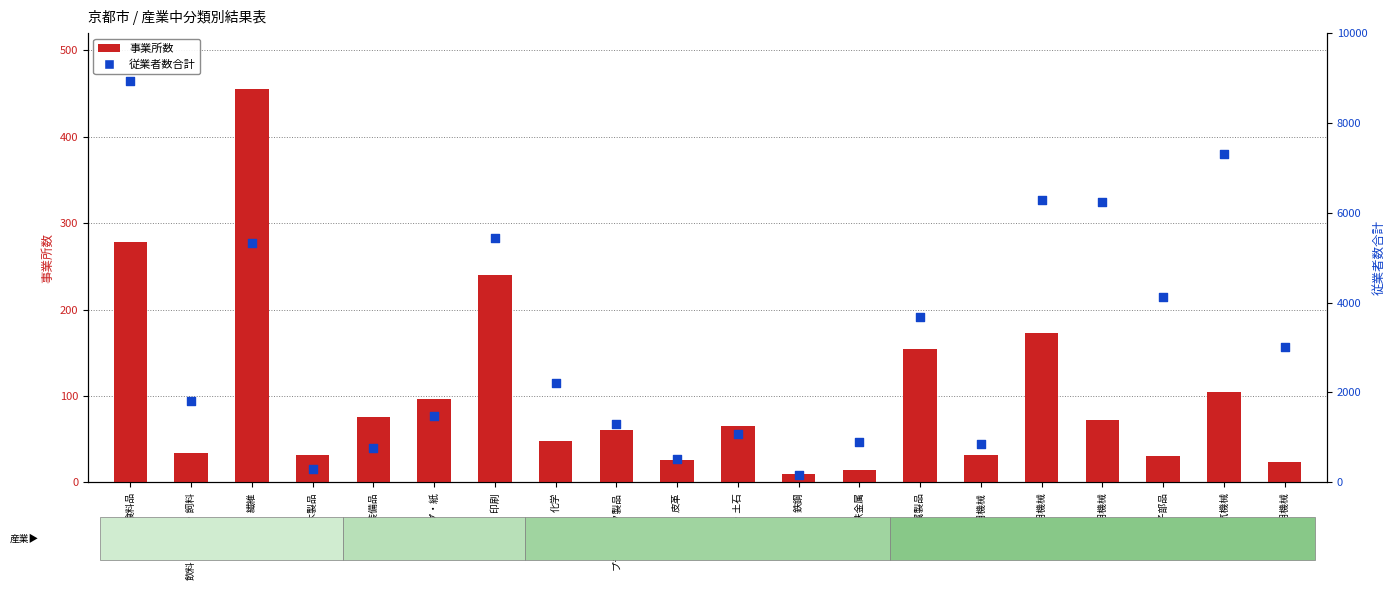

Which series reaches the minimum Y coordinate?

事業所数